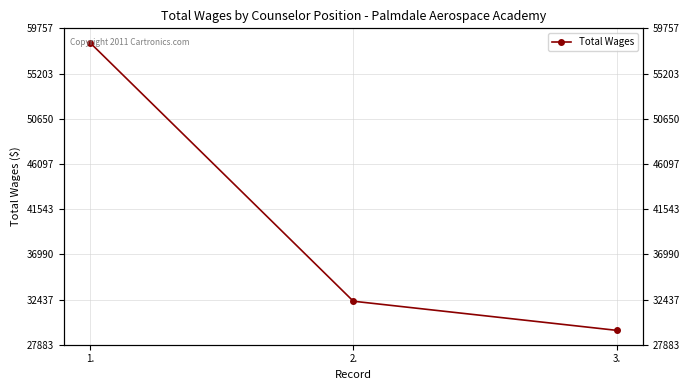

Count the values in the range 29332 to 58308.

3